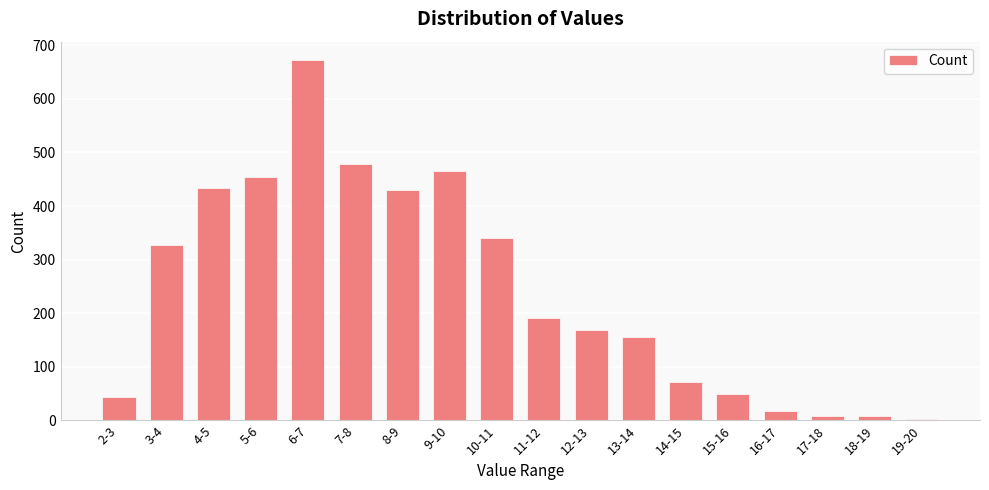

The value at 12-13 is 168. True or false?

True